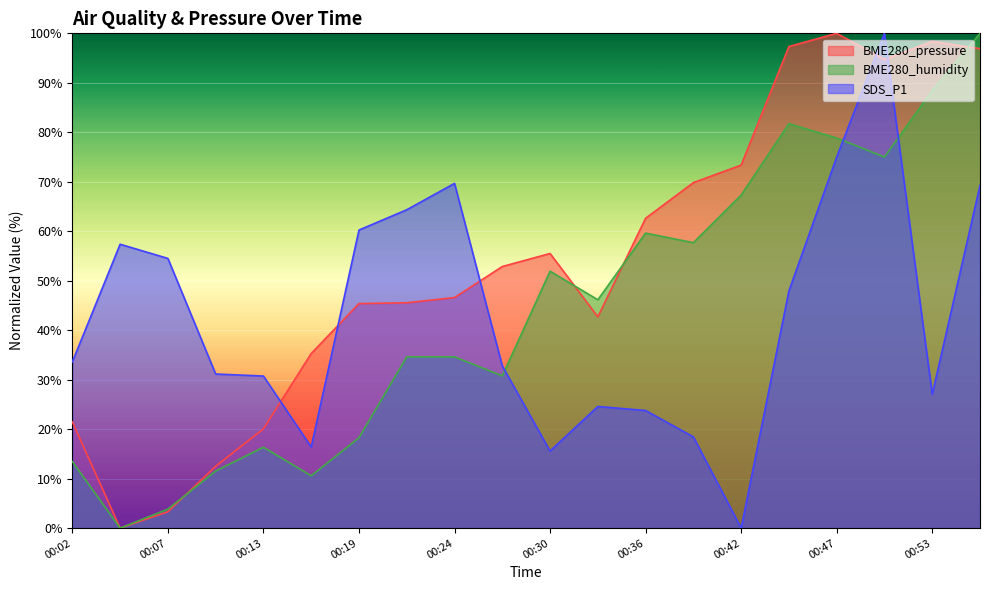

Between 00:16 and 00:50, which is larger?

00:50